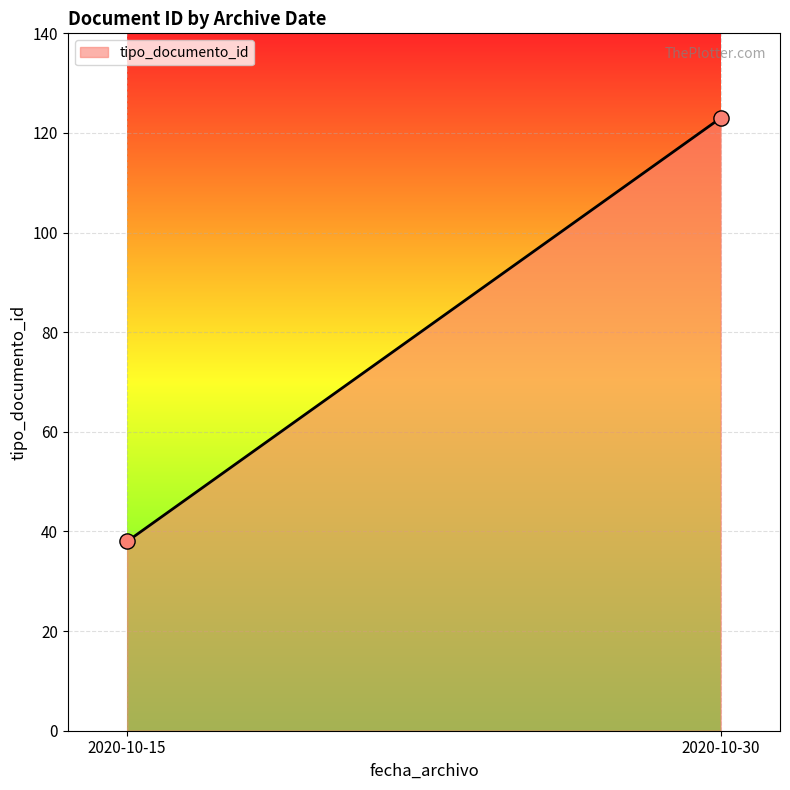

What is the range of Y values (max minus min)?

85